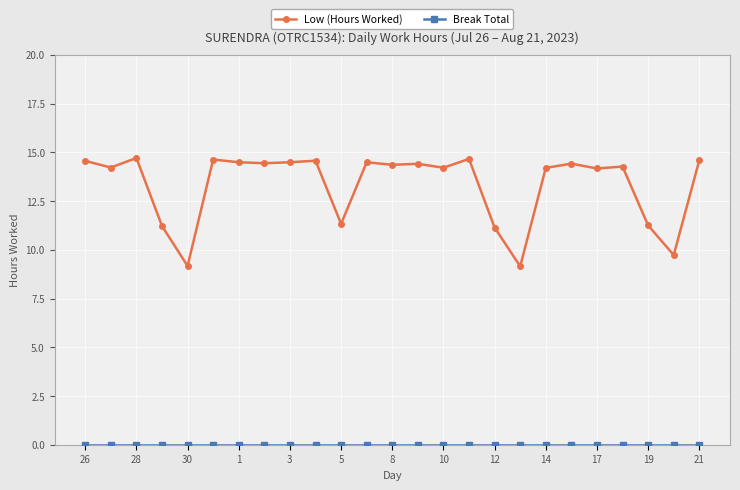

What is the maximum value shown in the chart?

14.7